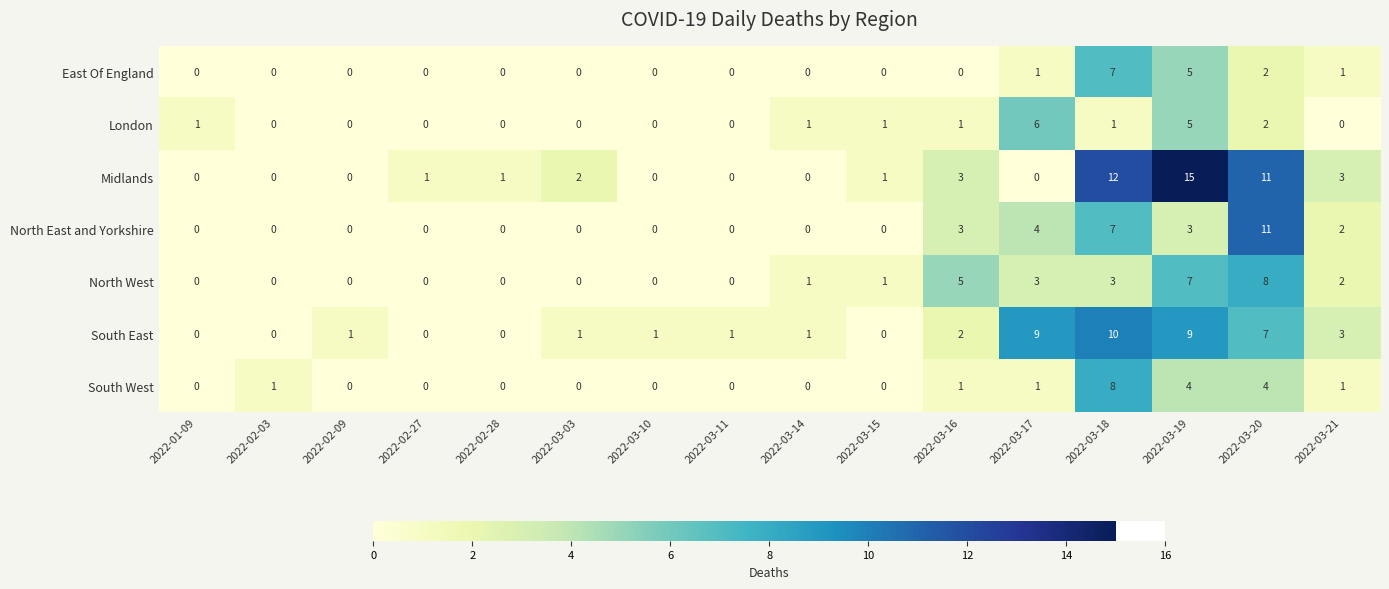

Which series has the widest spread of values?

Midlands